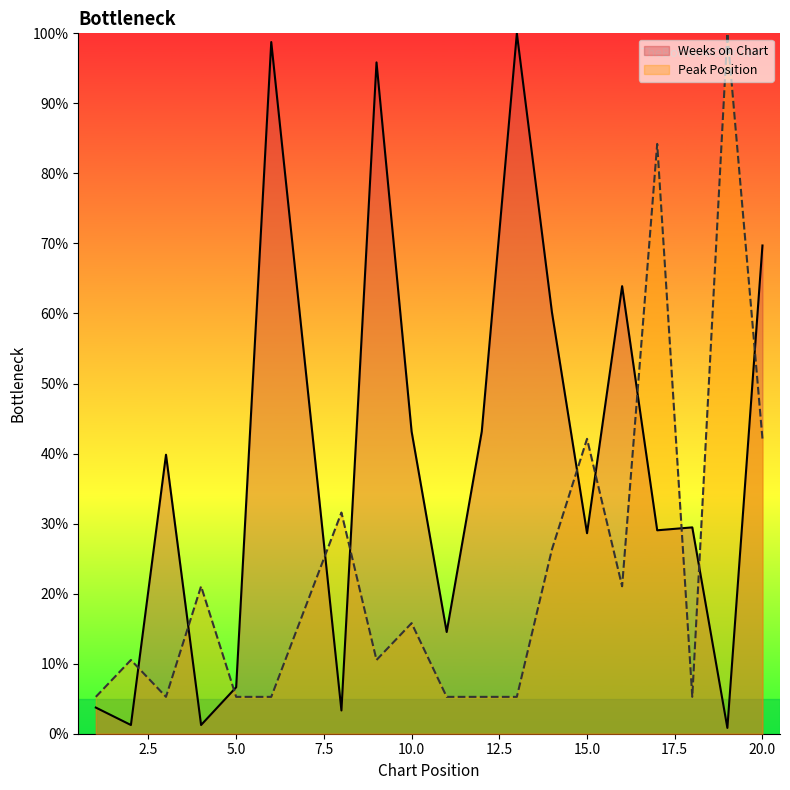

Which category has the lowest value across all series?

19